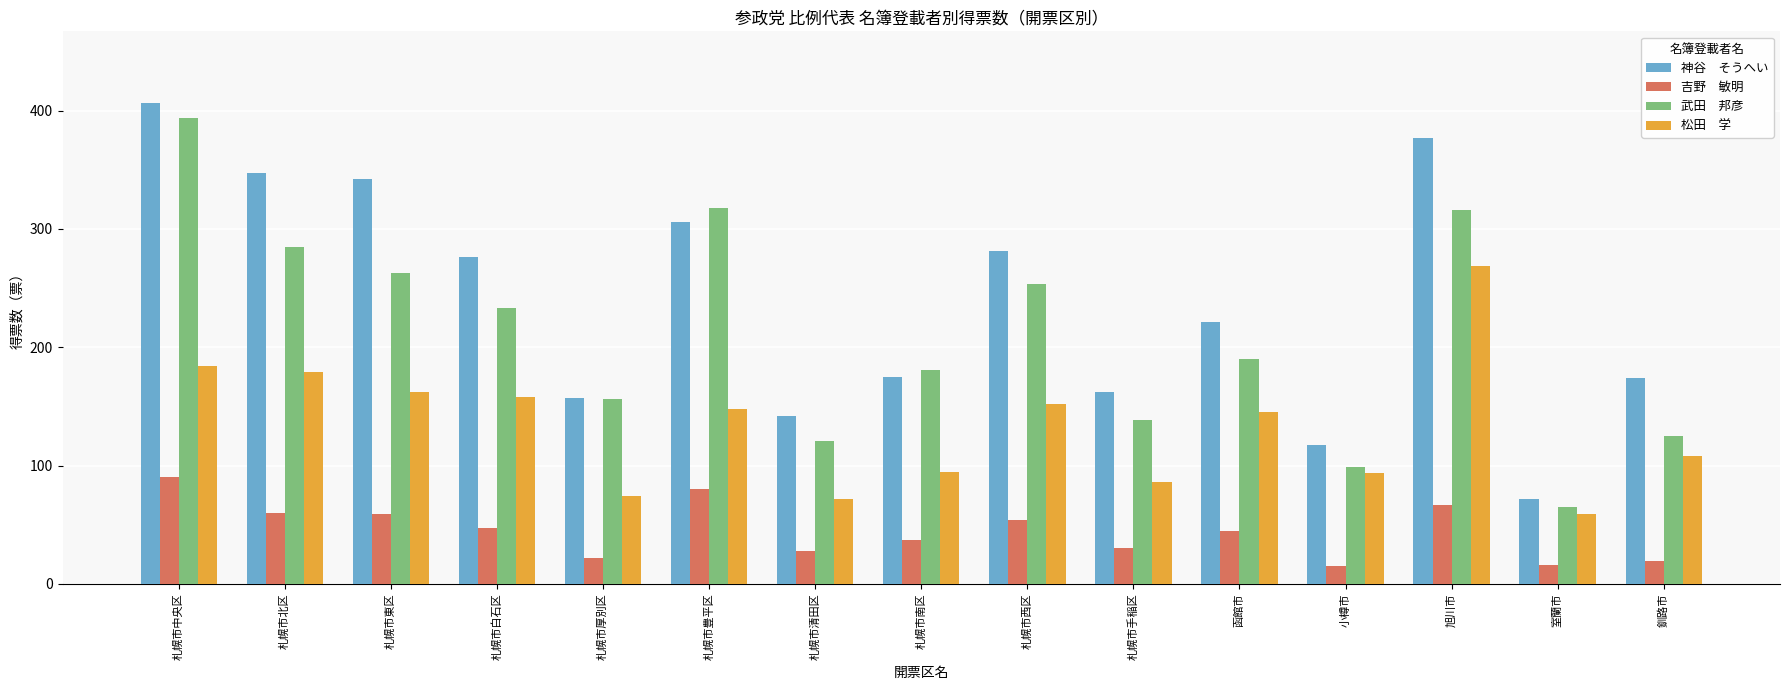

What is the spread (max minus min) of values at 旭川市?

309.5